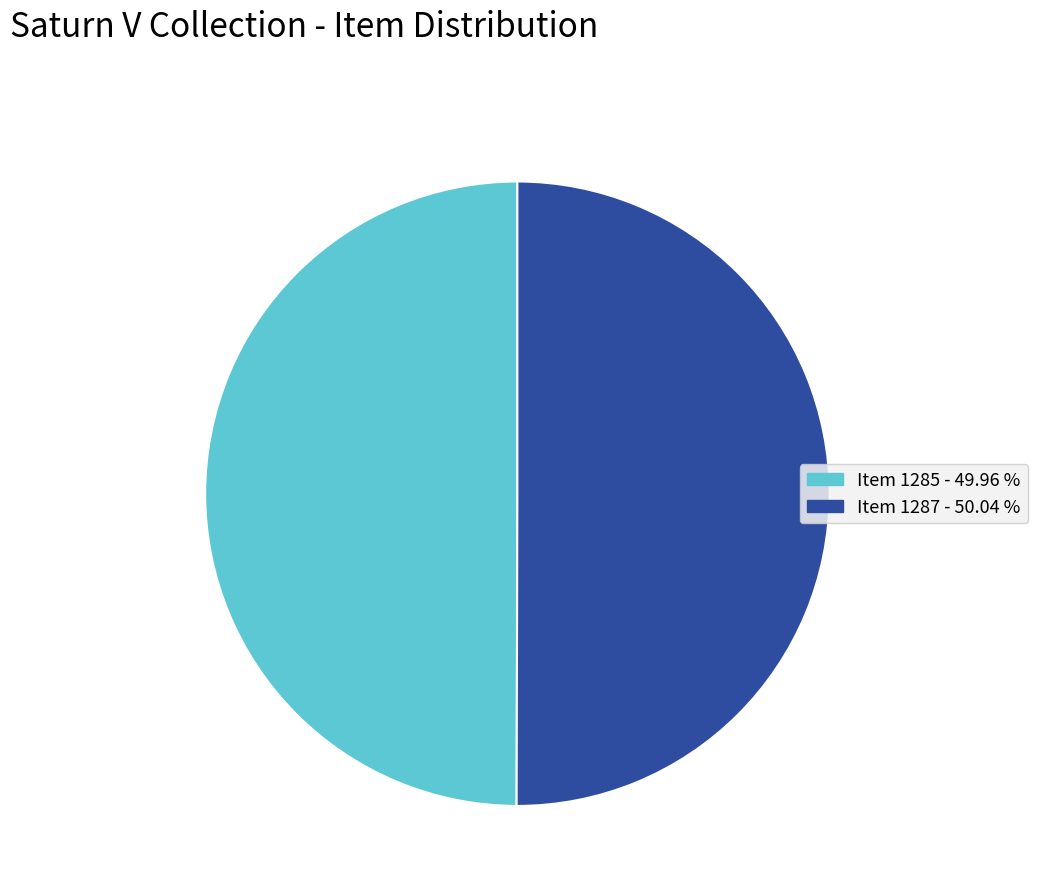

How many slices are in this pie chart?

2